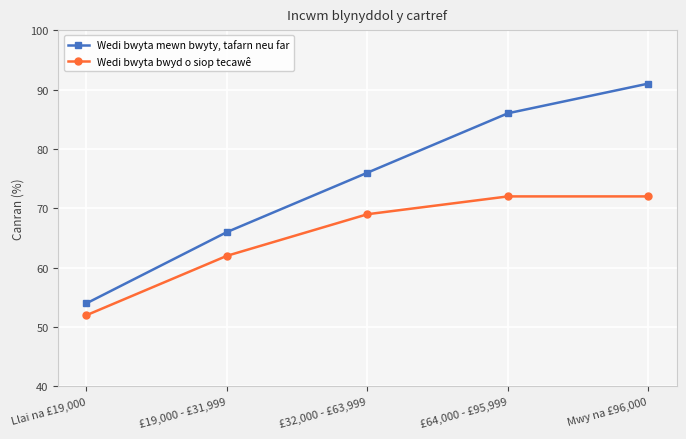

True or false: Wedi bwyta mewn bwyty, tafarn neu far has more than 1 interior local peaks.

False